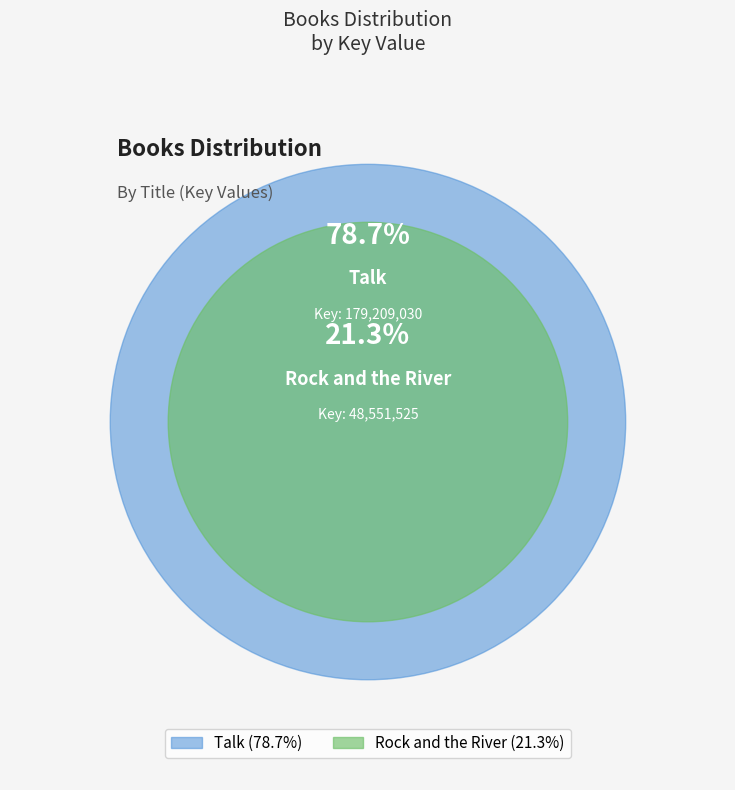

To the nearest percent, what portion does Talk represent?

79%